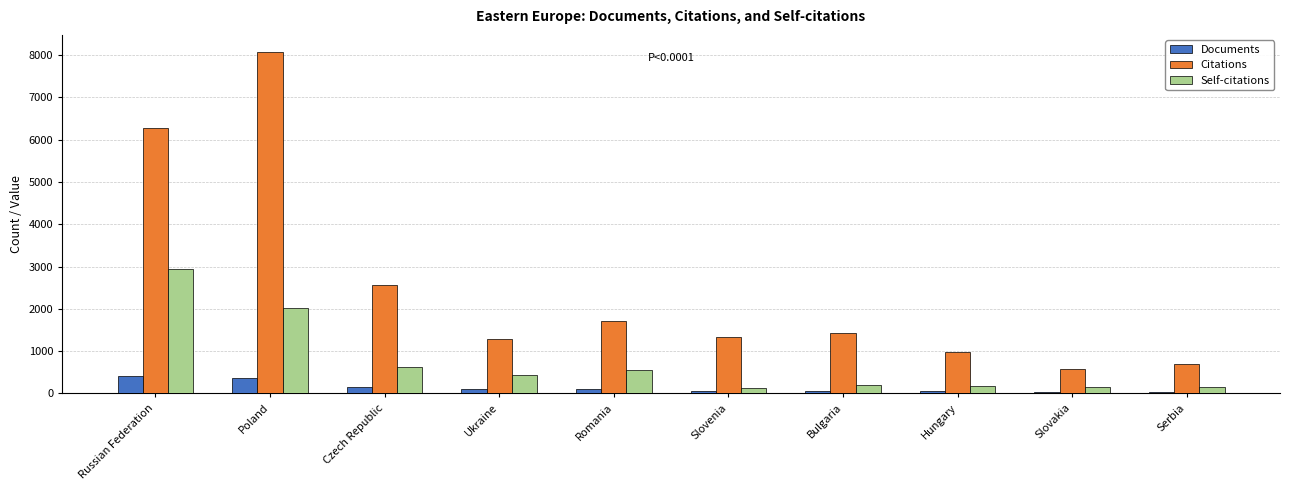

What is the value of the Self-citations bar at the 2nd from the left?

2011